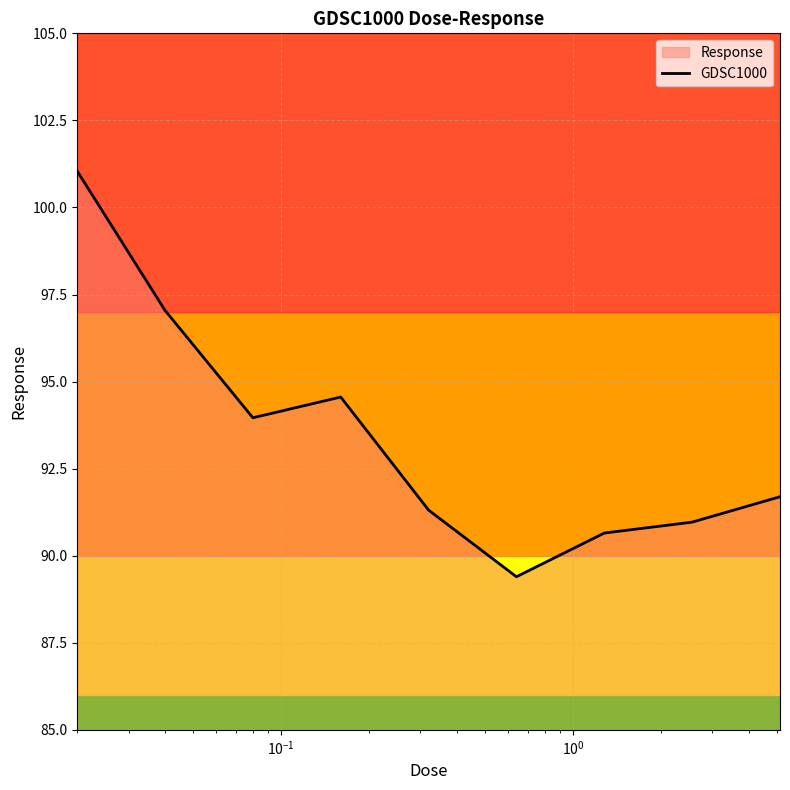

What is the minimum value shown in the chart?

89.4